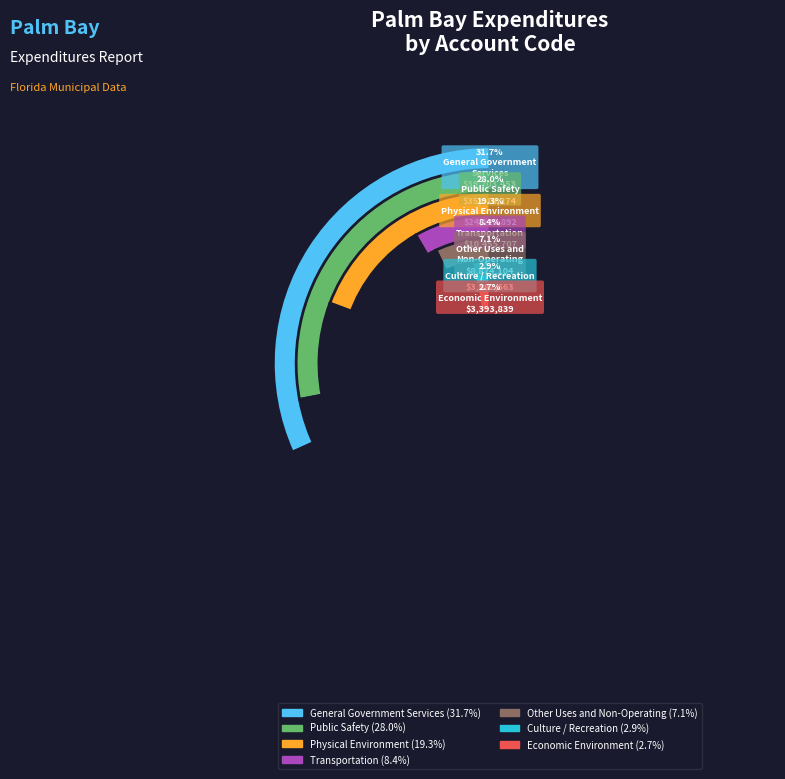

Rank the categories by value from highest to lowest.

General Government
Services, Public Safety, Physical Environment, Transportation, Other Uses and
Non-Operating, Culture / Recreation, Economic Environment